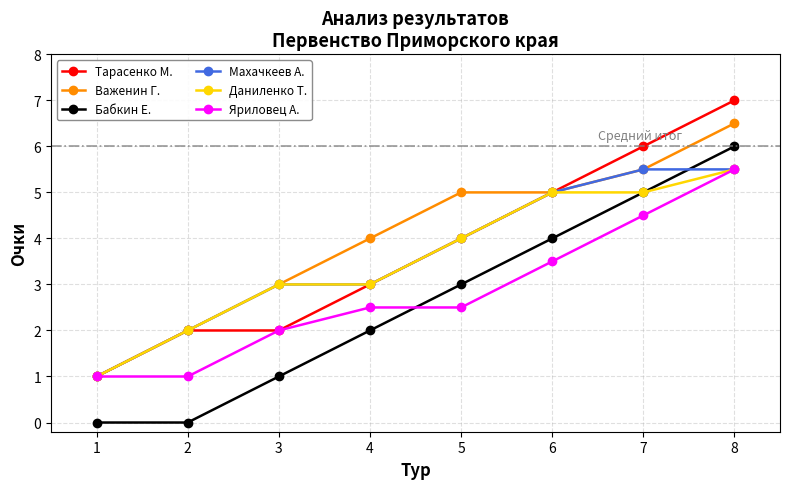

Is this an area chart (filled region under the line)?

No